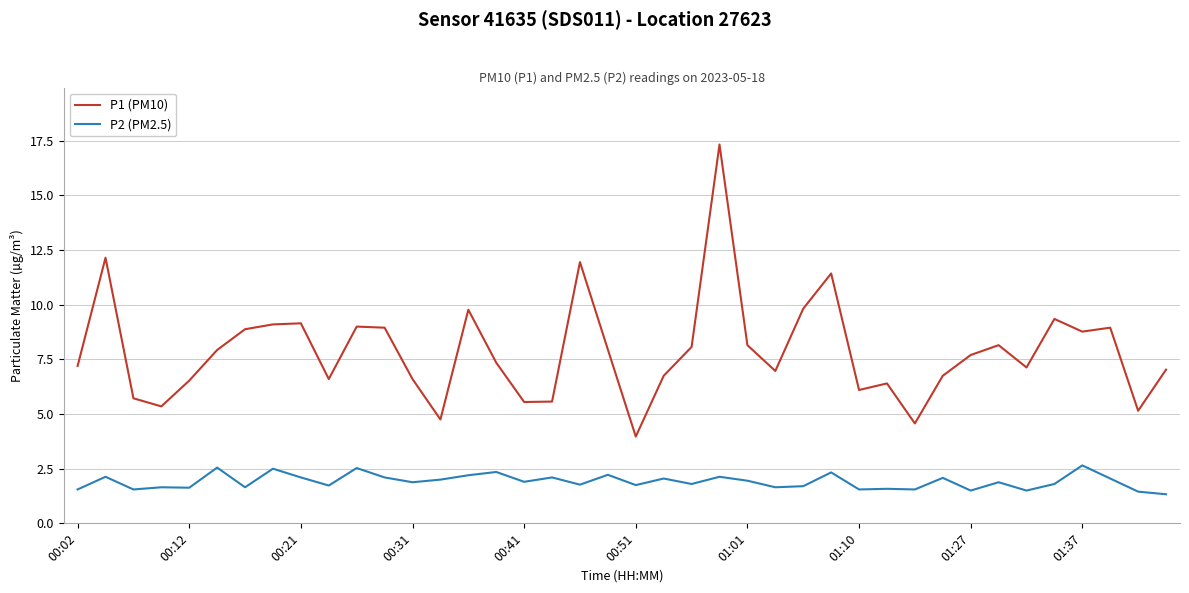

What are all the series names shown in the legend?

P1 (PM10), P2 (PM2.5)